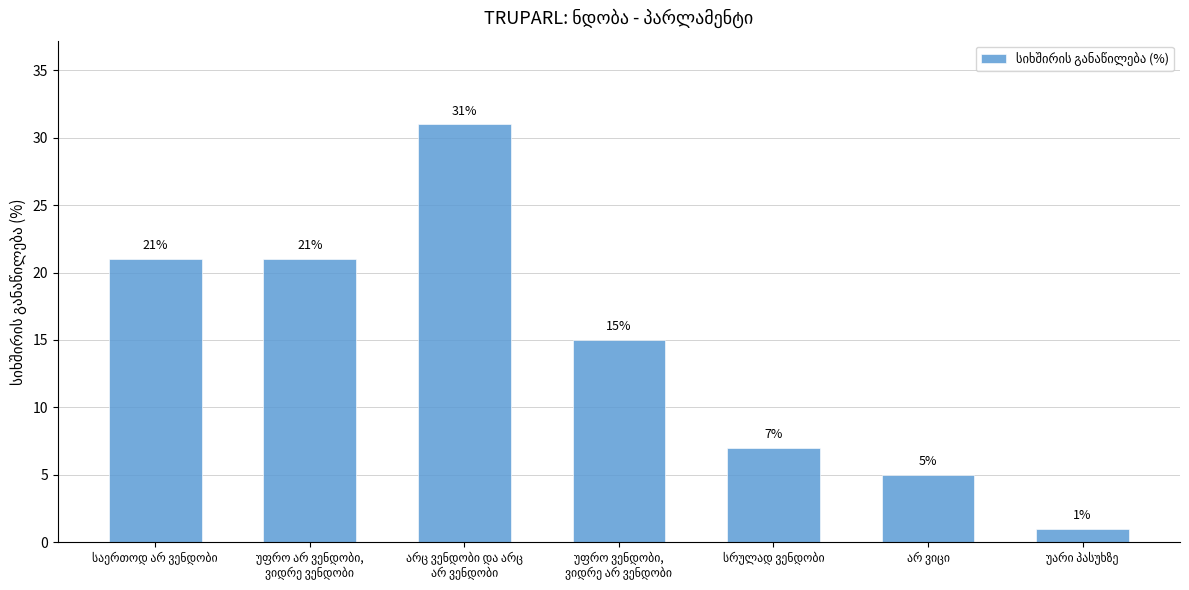

What is the value of the 6th bar from the left?

5